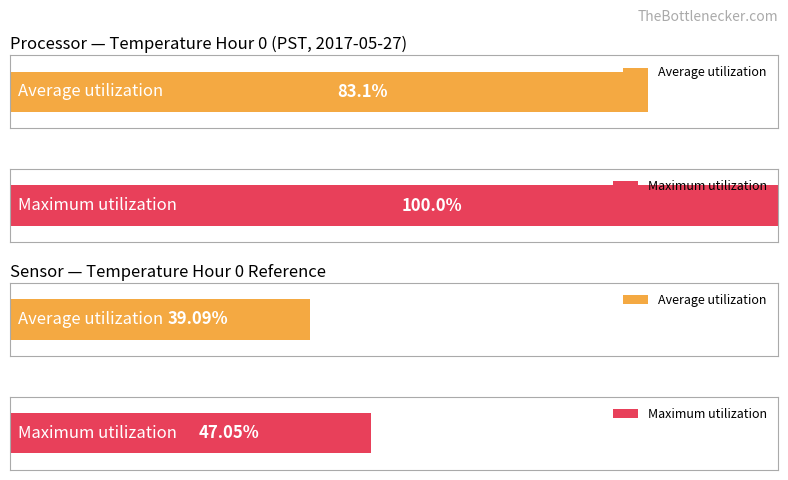

Rank the series at 18 from highest to lowest value.

Maximum utilization, Average utilization